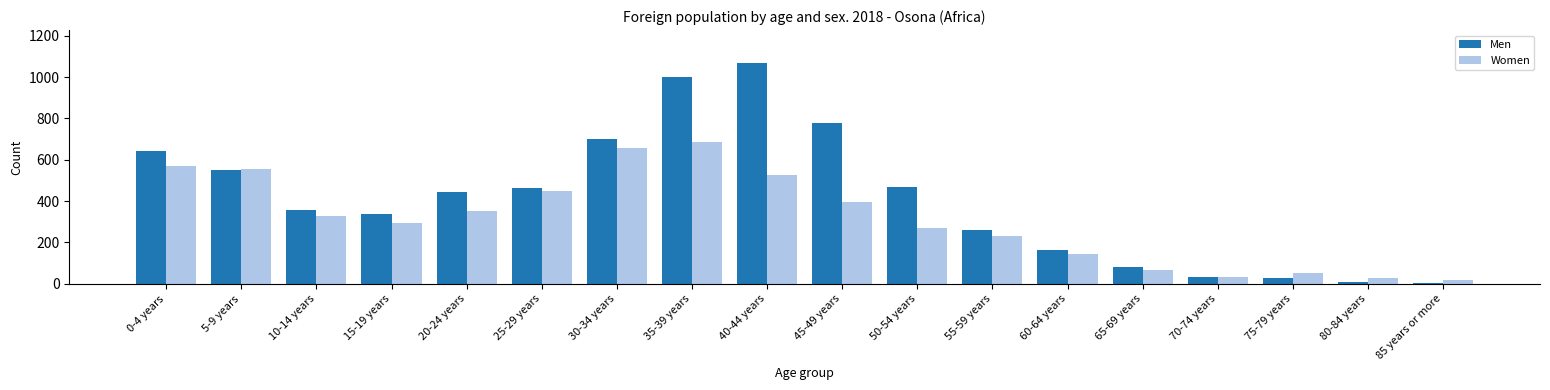

What is the difference between the second highest and minimum values in the Men series?

998